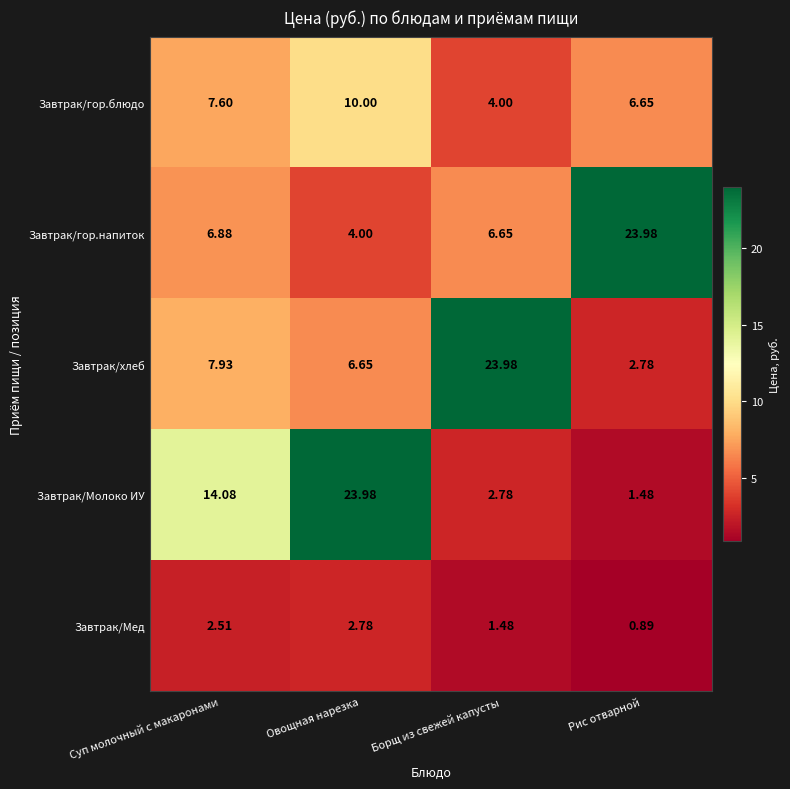

Rank the categories by Завтрак/гор.напиток value from highest to lowest.

Рис отварной, Суп молочный с макаронами, Борщ из свежей капусты, Овощная нарезка